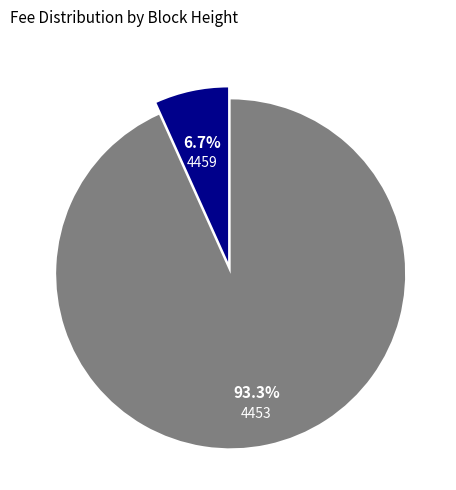

Does any single category account for the majority?

Yes